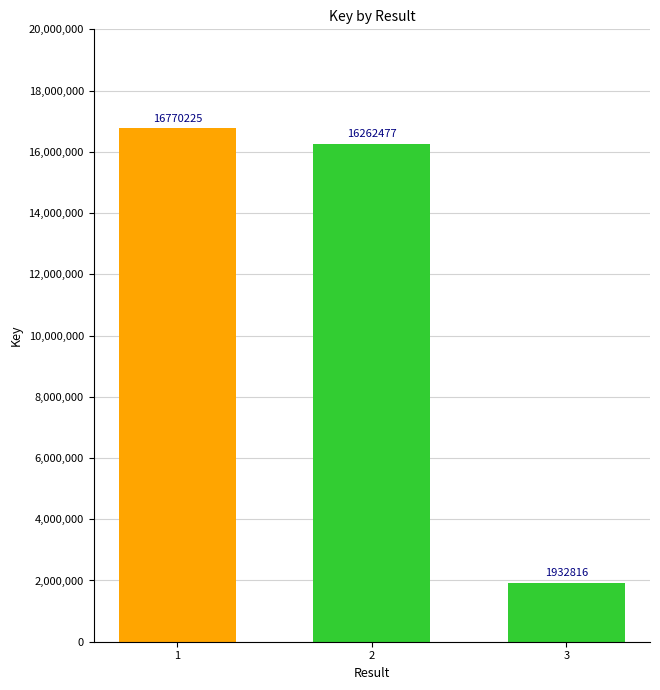

What is the value of the 2nd bar from the left?

16262477